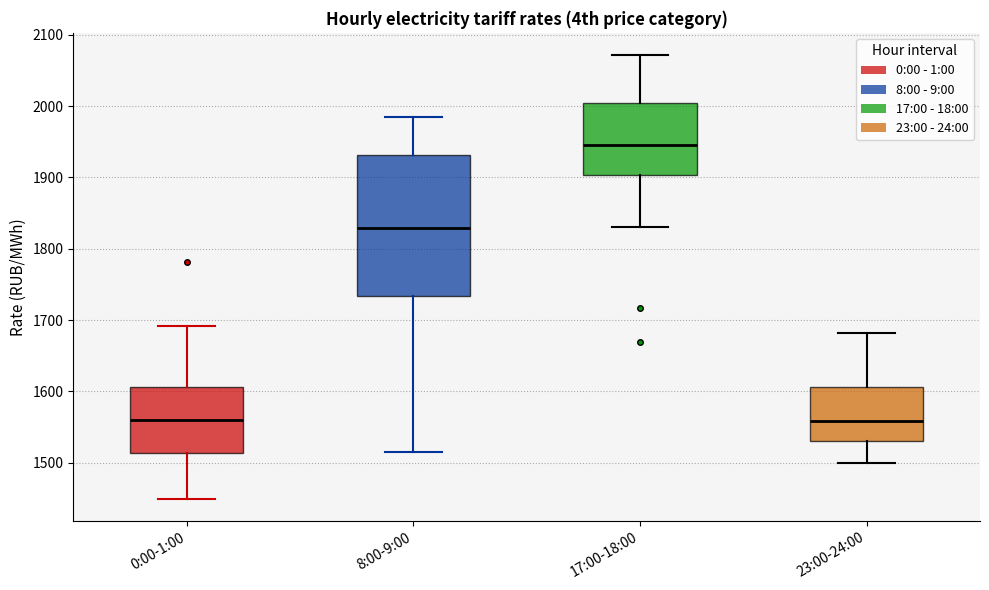

Which box is the tallest, from its lower edge to its upper edge?

8:00-9:00